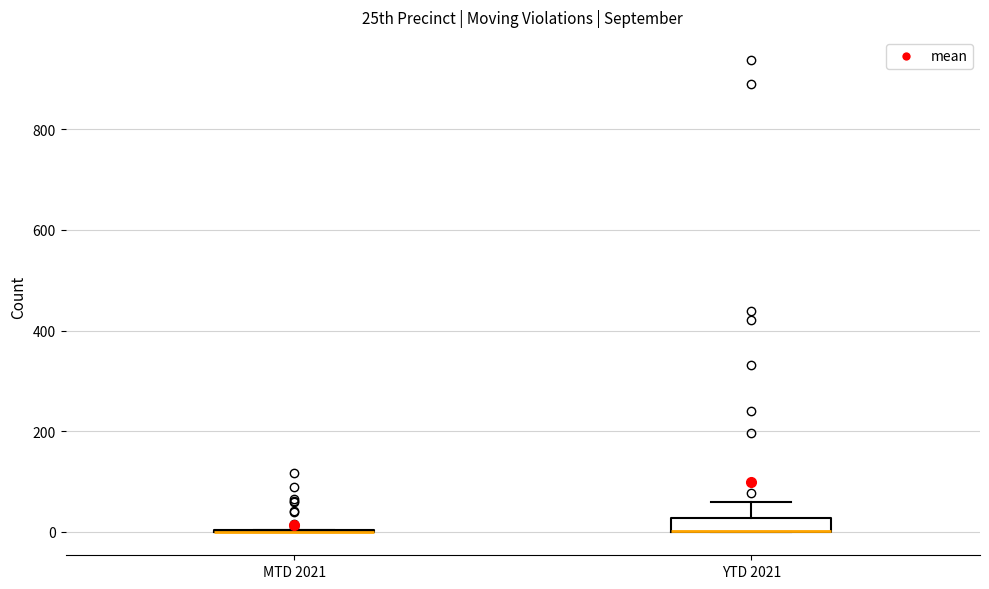

Which box is the tallest, from its lower edge to its upper edge?

YTD 2021